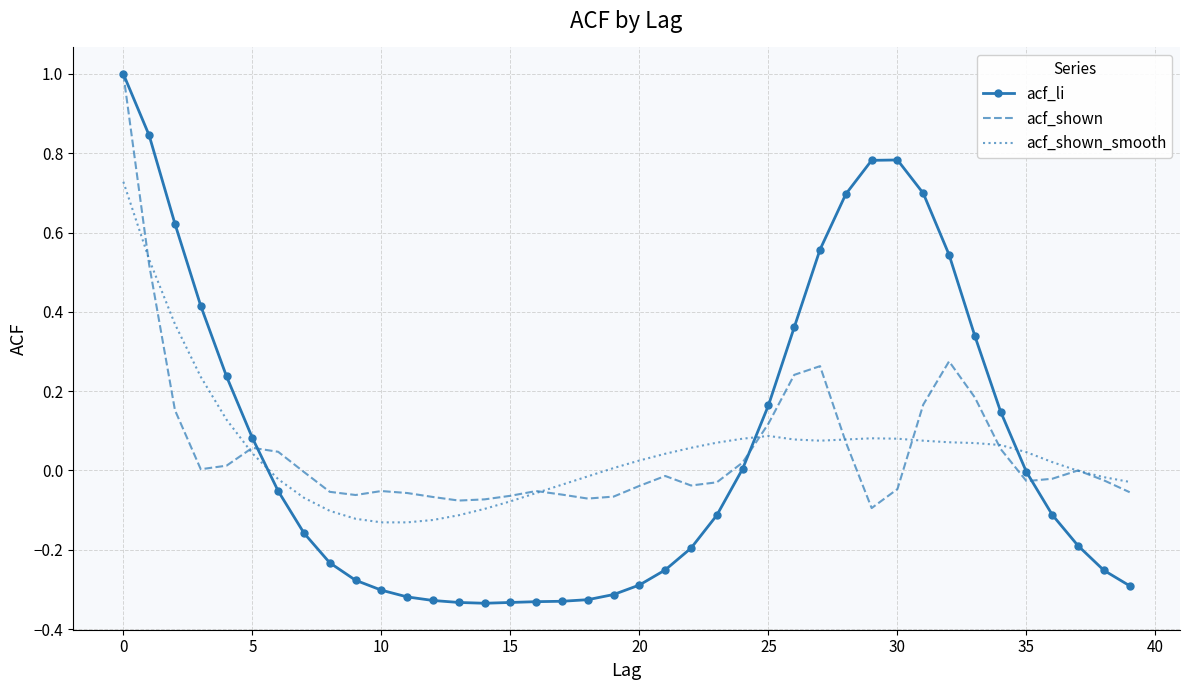

Which series has the largest range (max minus min)?

acf_li